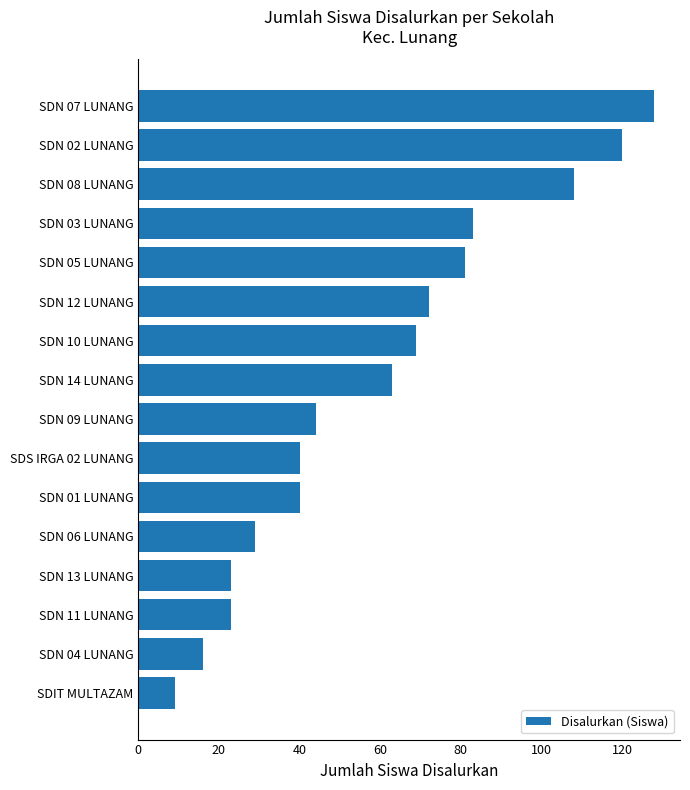

What is the difference between the maximum and minimum values?

119